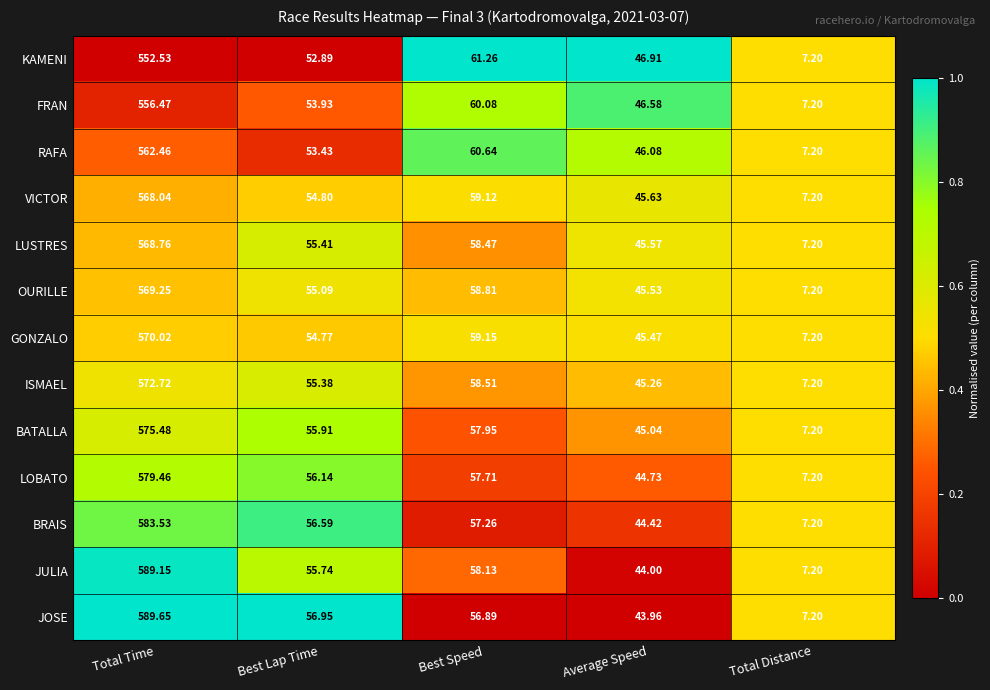

Where does the ISMAEL series first go above 55?

Total Time